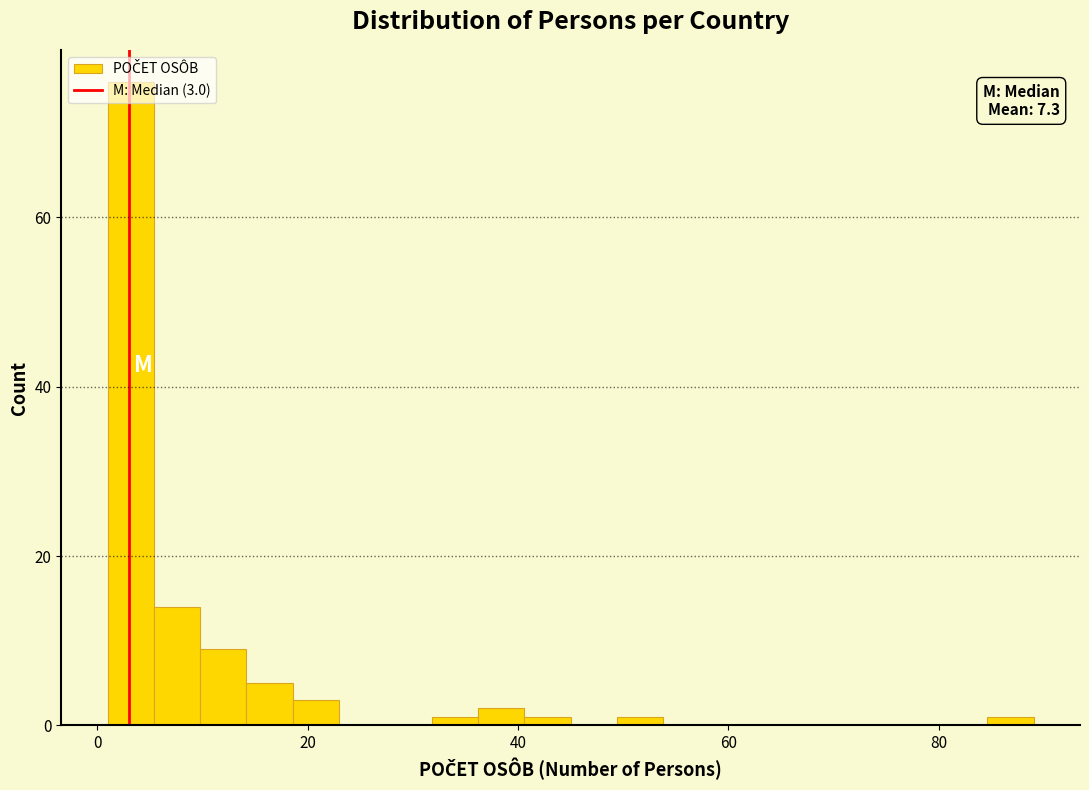

Read against the x-axis, roughly where is the centre of the tallest bar?

4